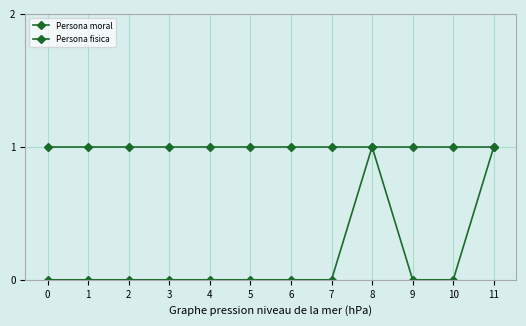

Does the chart display data point markers on the line(s)?

Yes